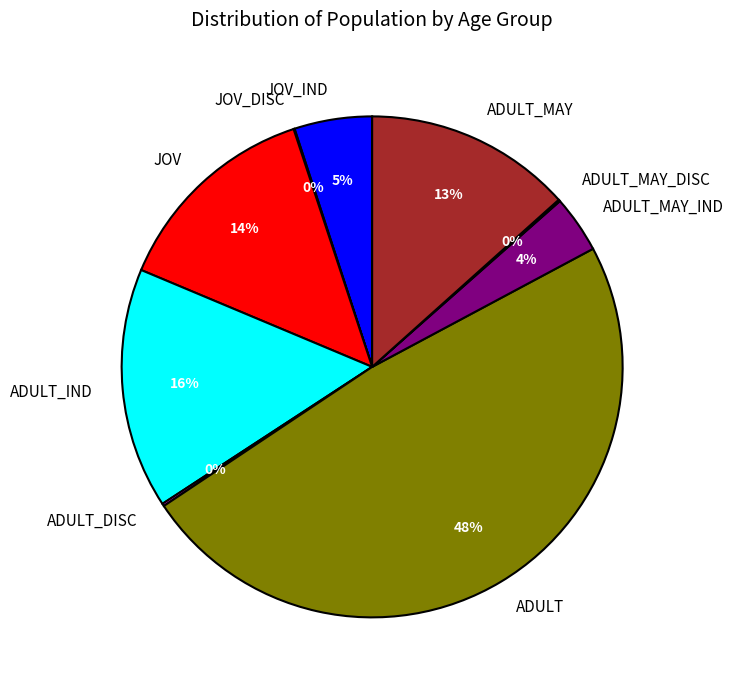

True or false: ADULT_MAY accounts for 13% of the total.

True